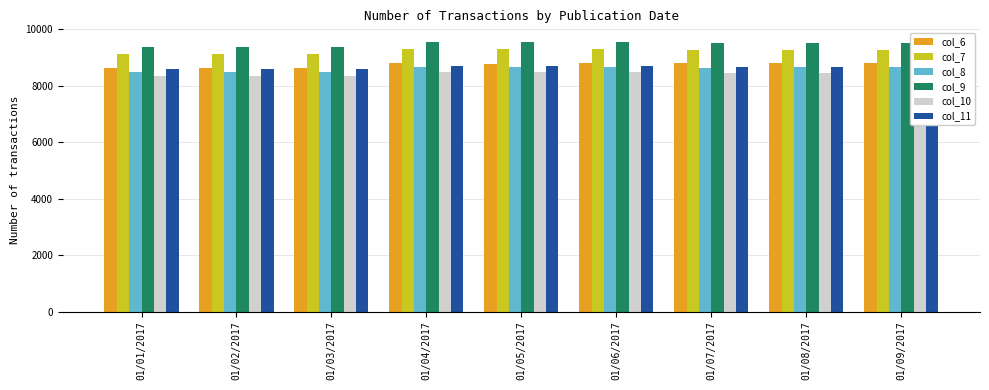

The value of col_7 at 01/09/2017 is 5626. True or false?

False